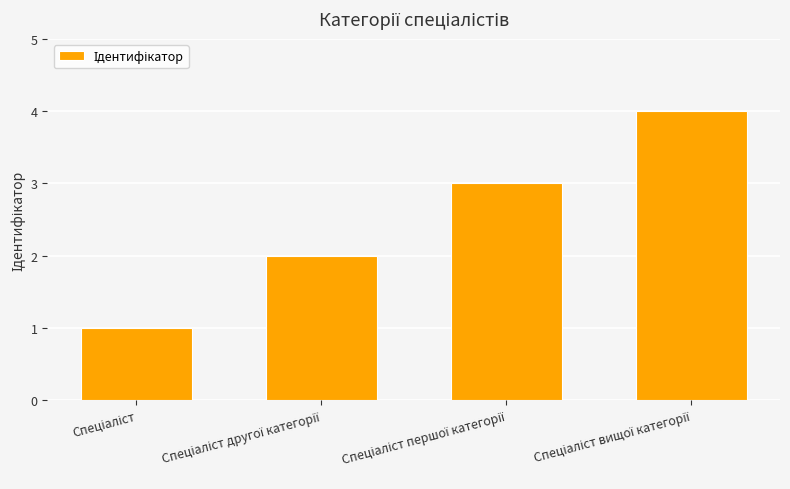

What is the minimum value shown in the chart?

1